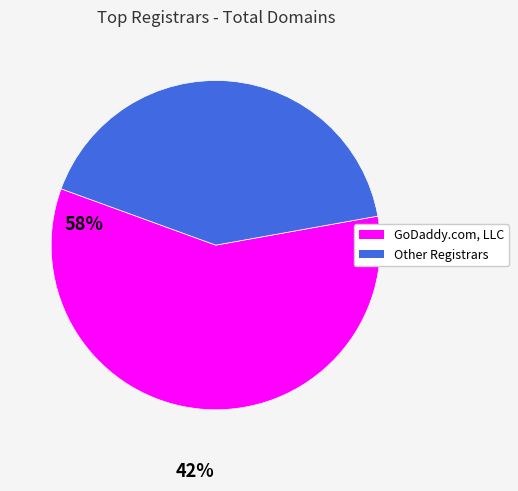

How many segments does this pie chart have?

2